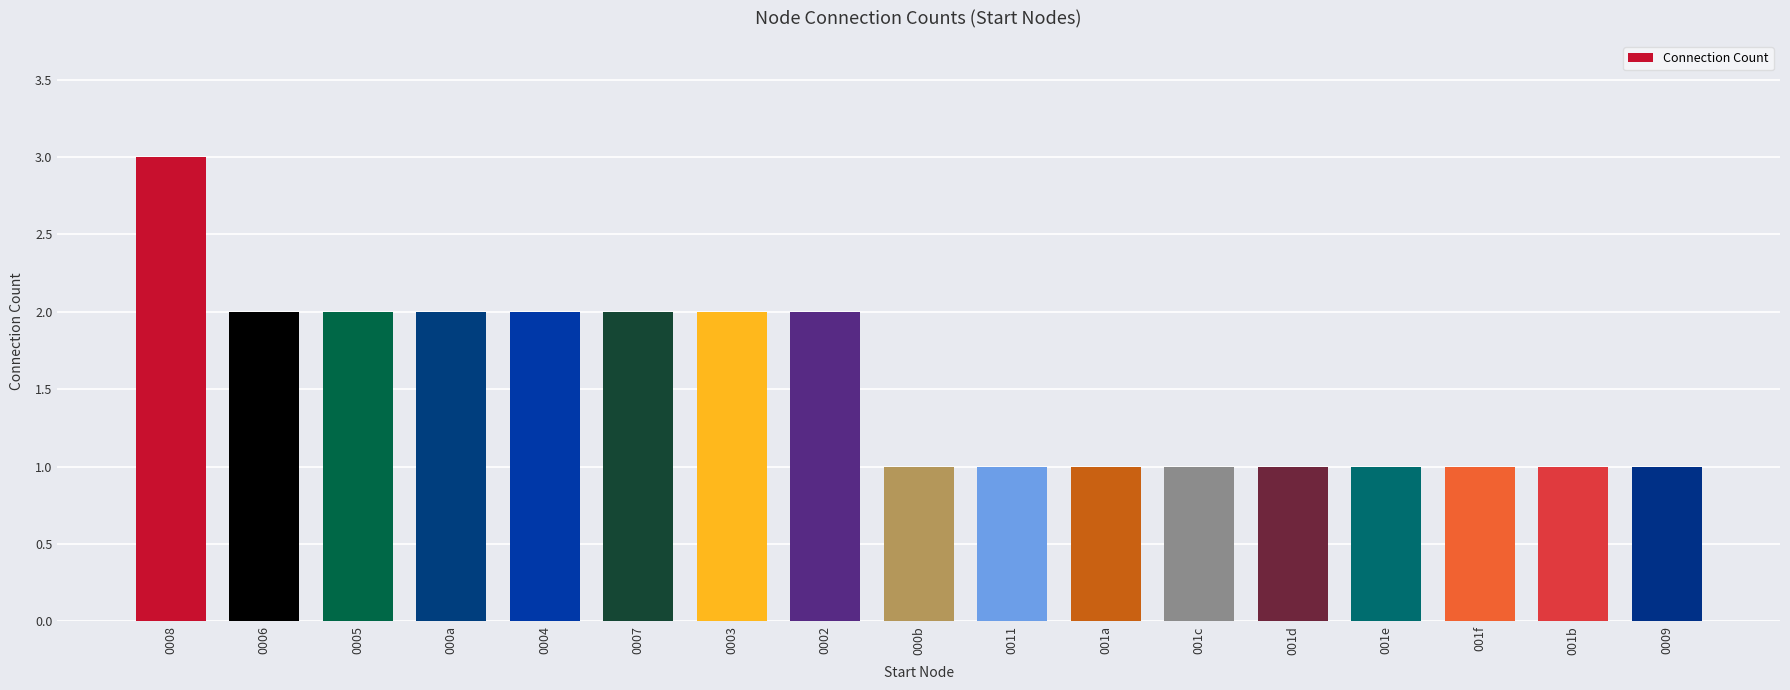

Read the value at 0008.

3